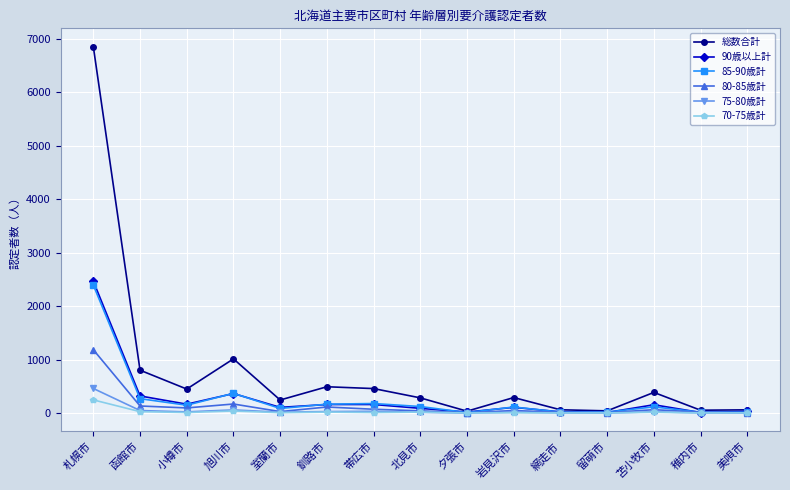

At which category is the sum across all series the highest?

札幌市